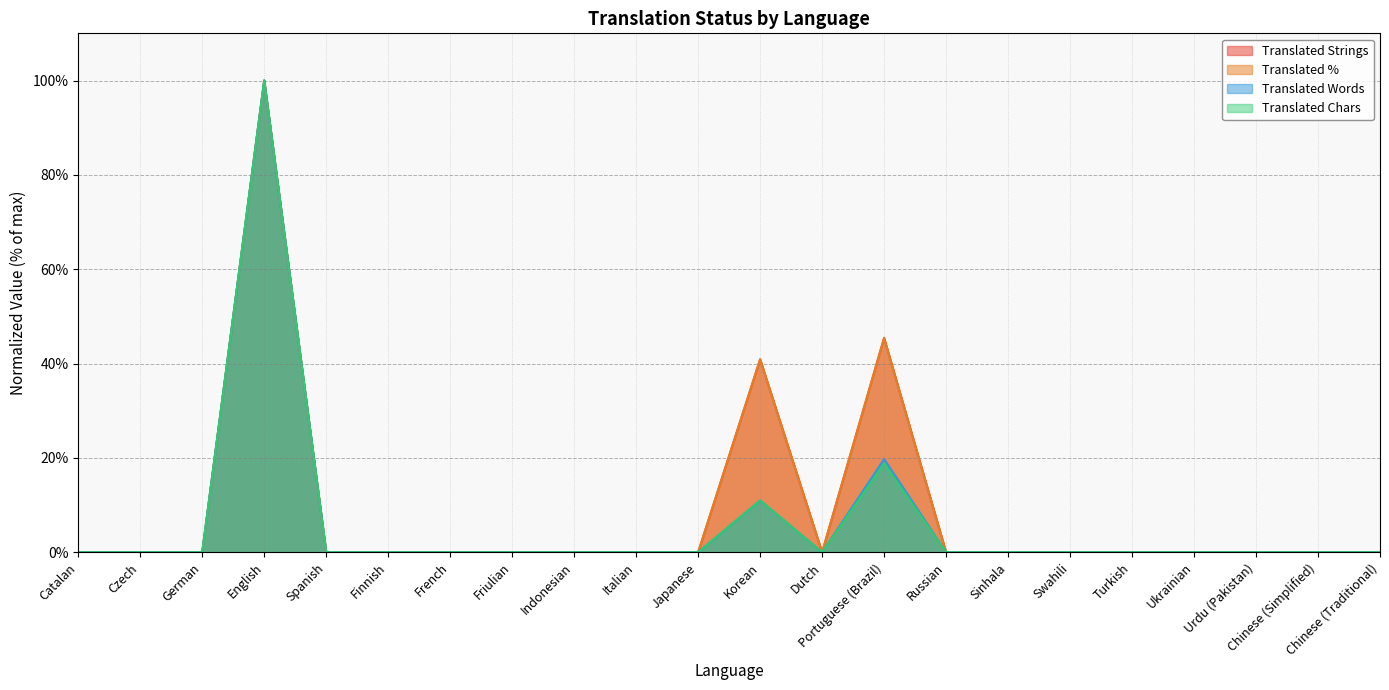

Which series changed the most between Spanish and Italian?

translated